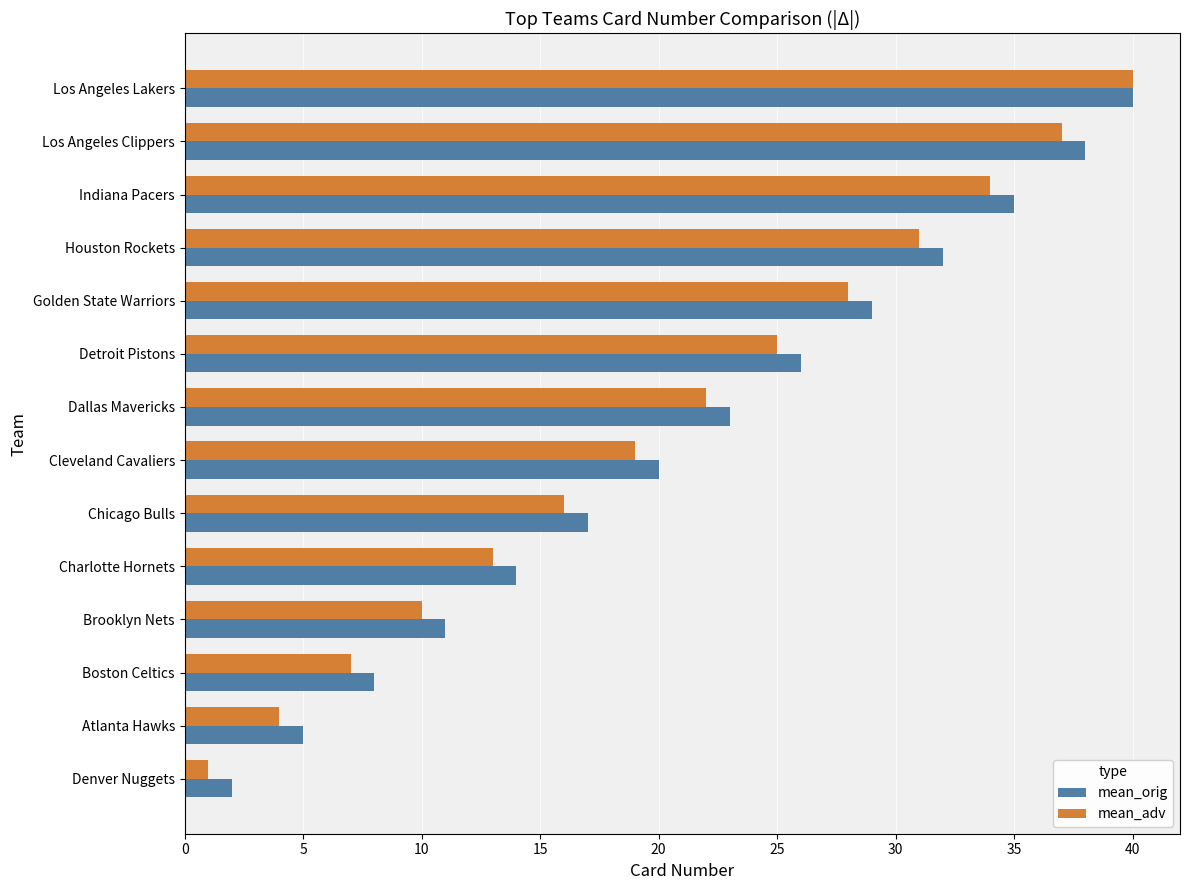

At which category is the sum across all series the highest?

Los Angeles Lakers